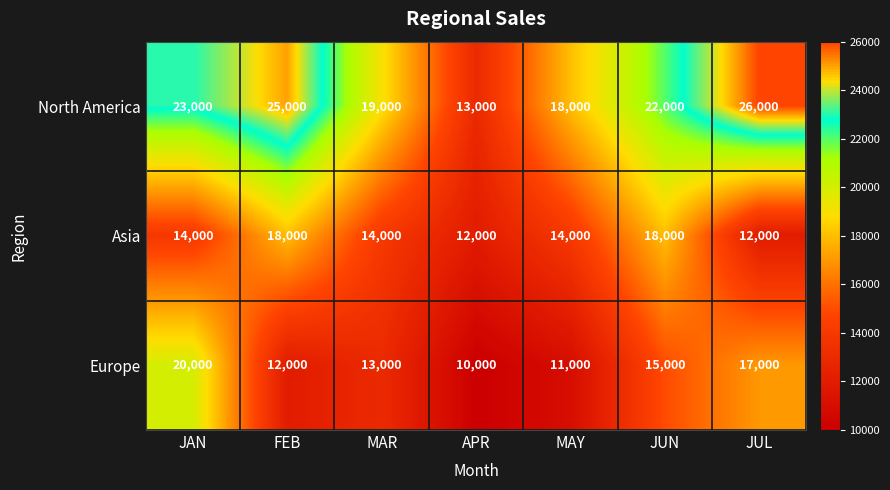

Which category has the highest value across all series?

JUL